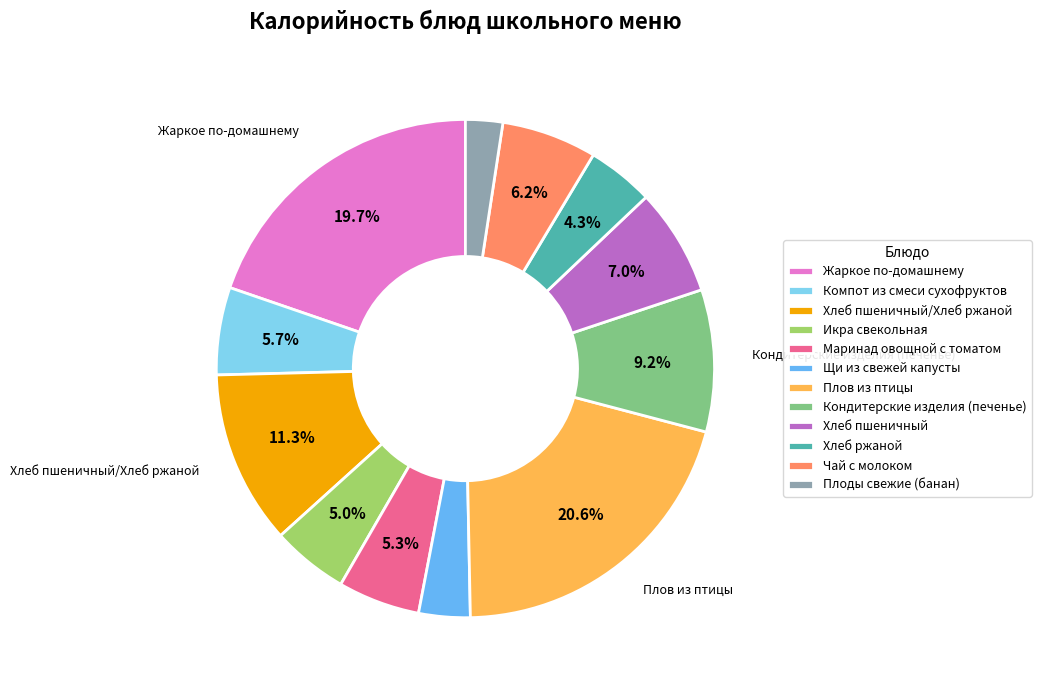

Is there any slice that represents more than half of the pie?

No